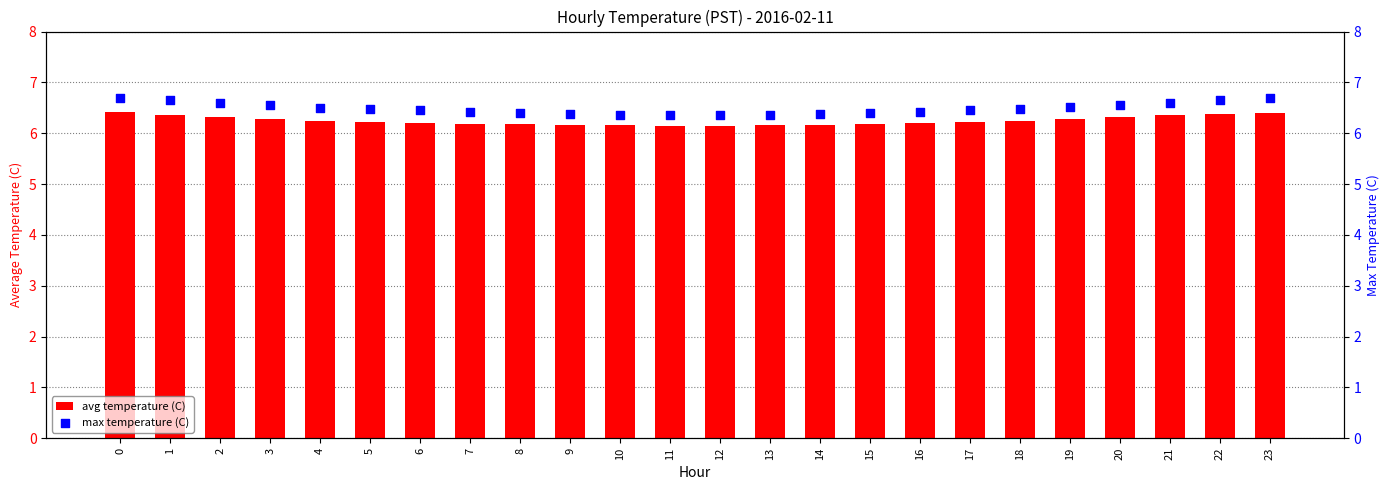

Which series has the widest spread of Y values?

max temperature (C)